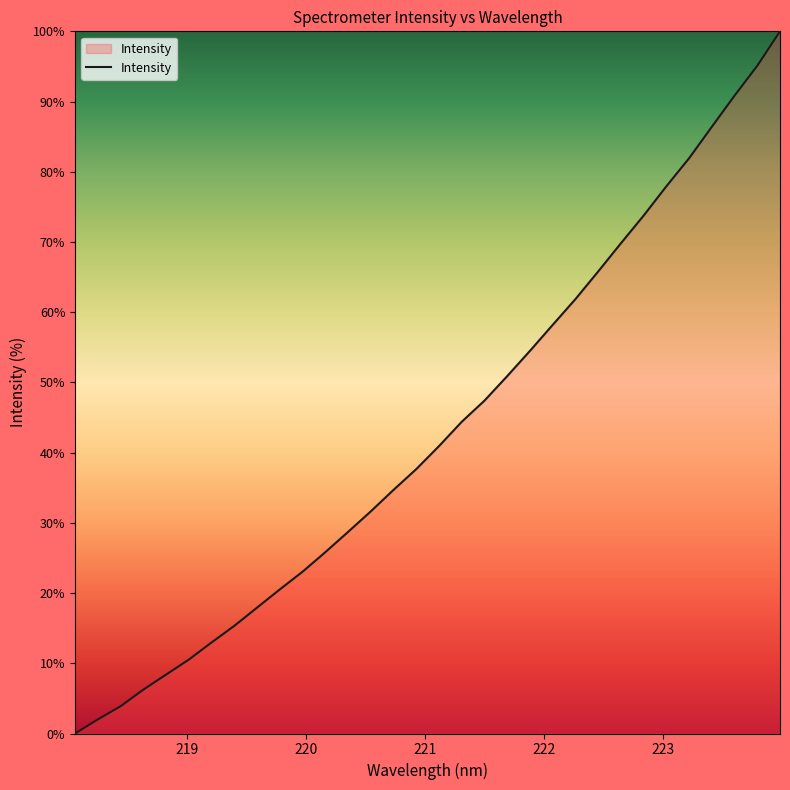

What is the difference between the maximum and minimum values?

100.0